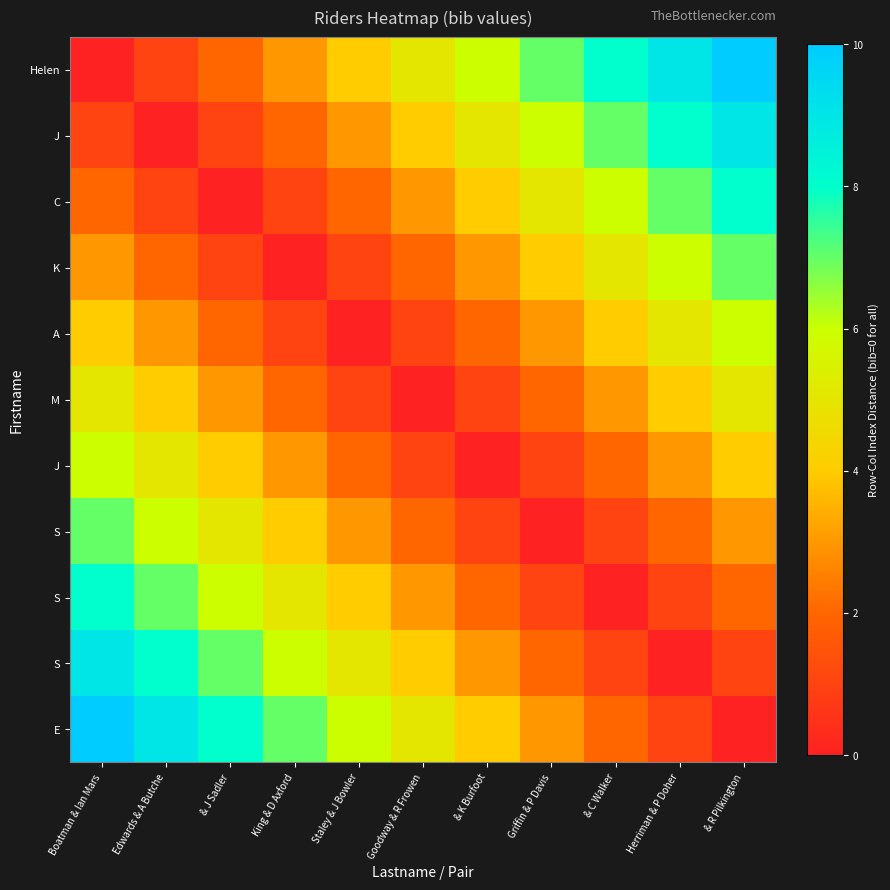

What is the spread (max minus min) of values at Boatman & Ian Mars?

10